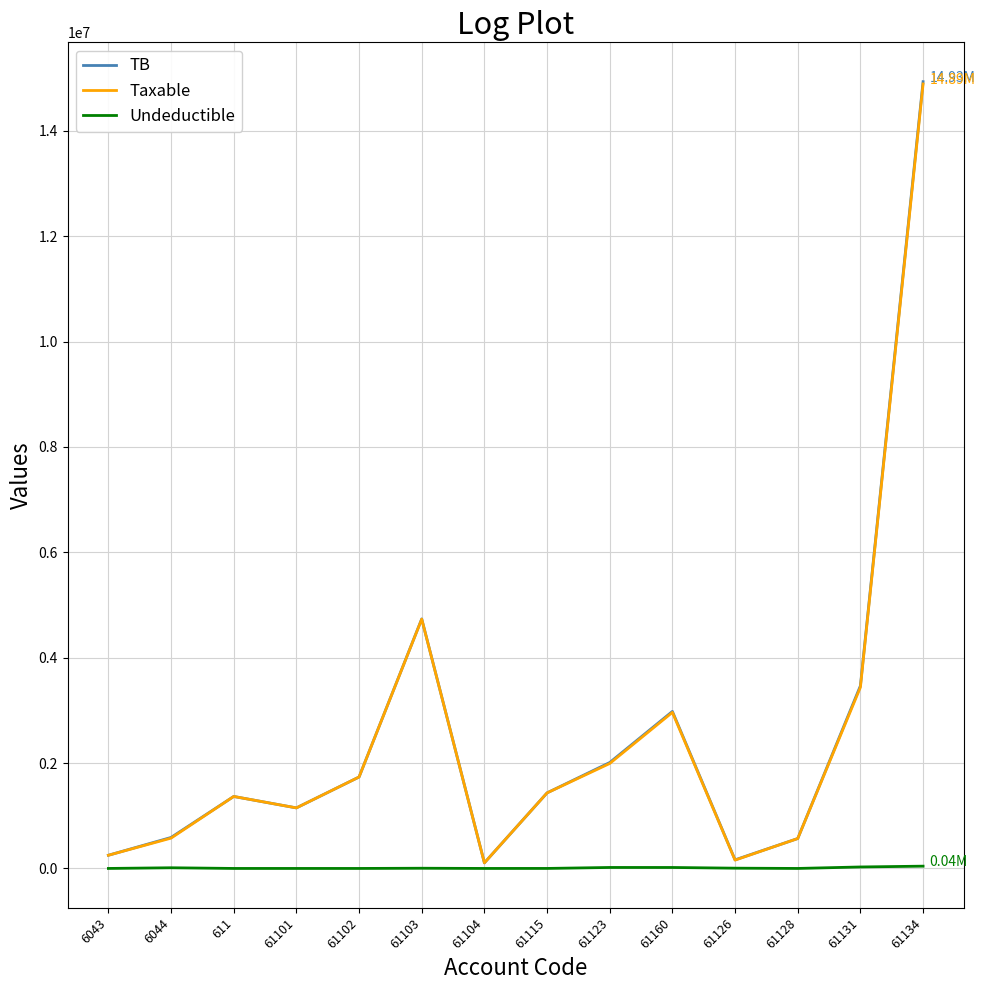

What is the sum of all Taxable values?

35351606.5